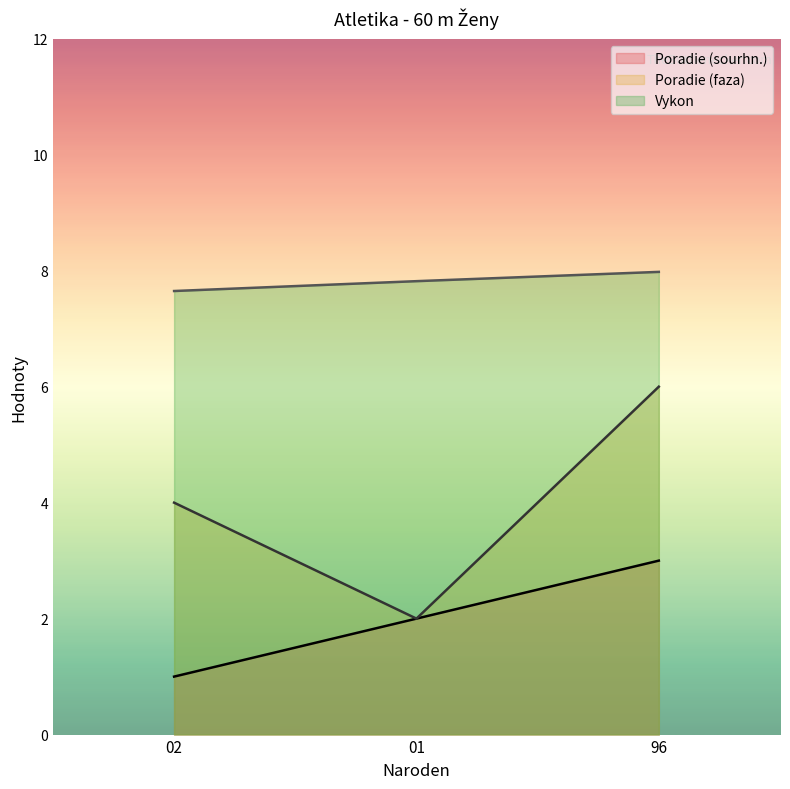

Is it true that Vykon equals 12.2 at 96?

False